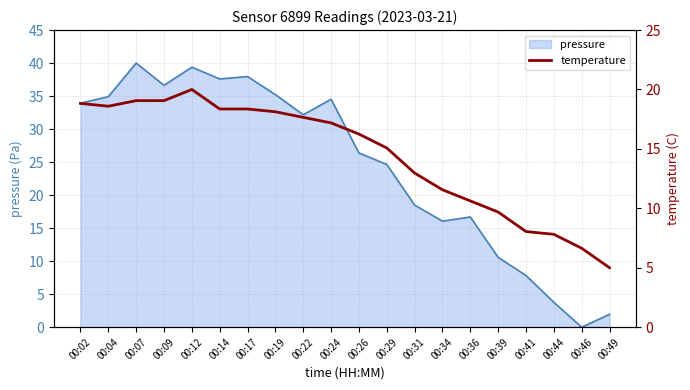

At which label does pressure reach its minimum?

00:46